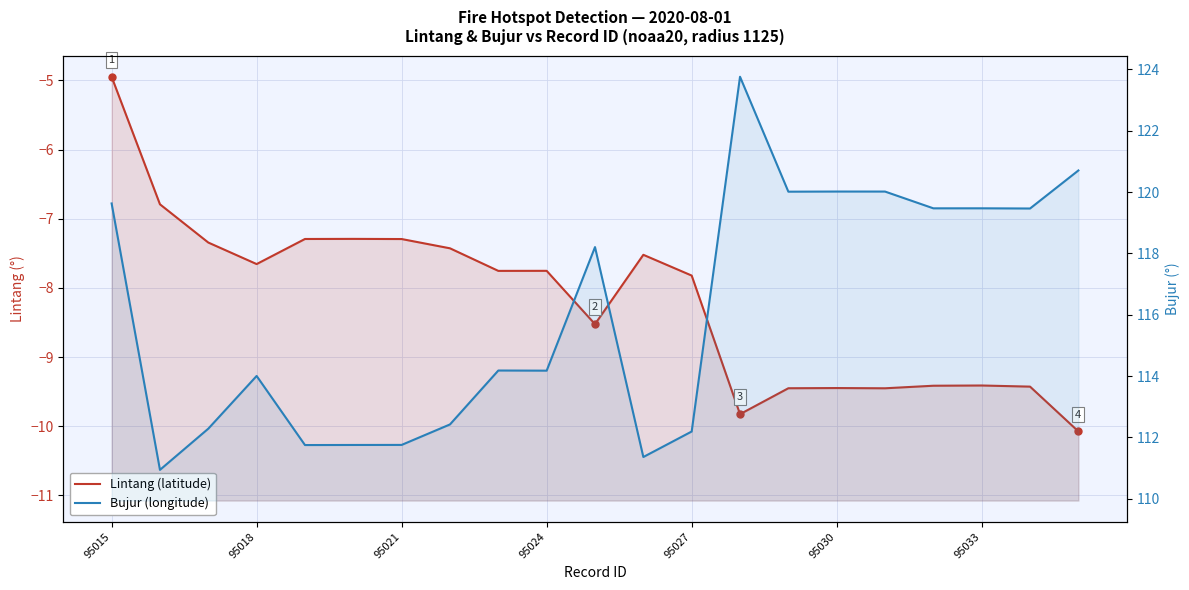

What is the value of the Bujur (longitude) point at the 21st from the left?

120.7